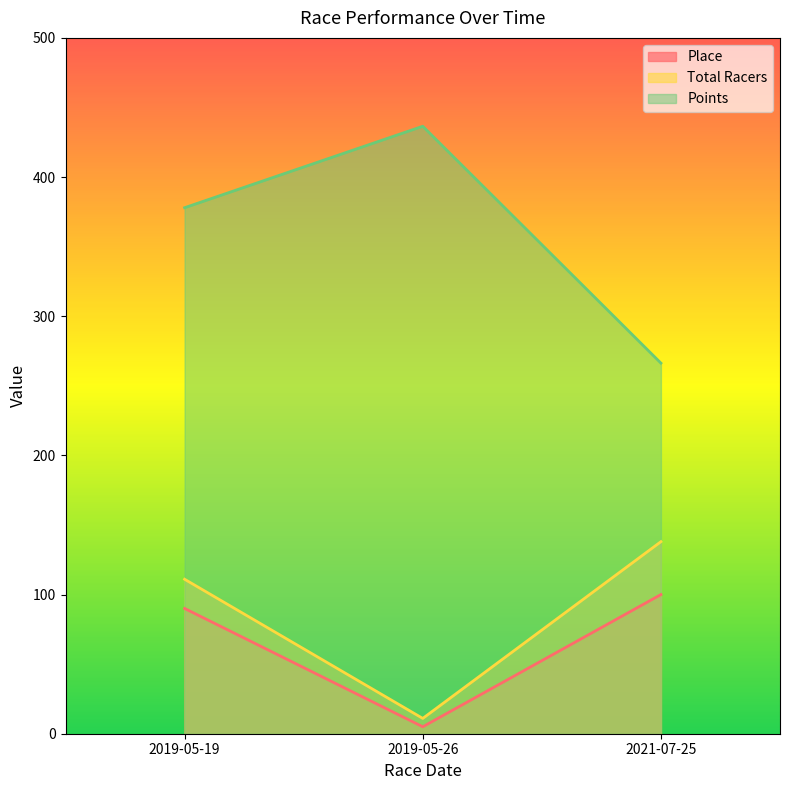

Is it true that Total Racers equals 3.6 at 2019-05-26?

False